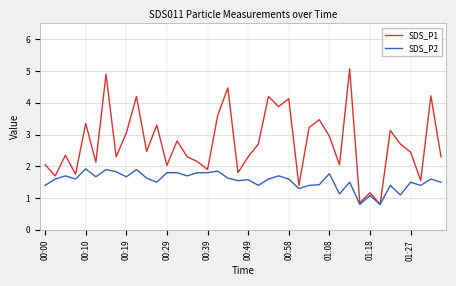

How many lines are shown in the chart?

2